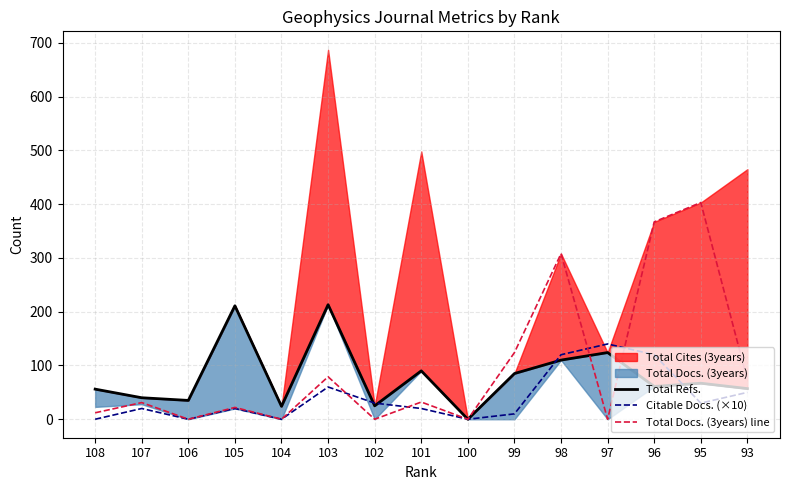

True or false: Citable Docs. (×10) has more than 0 points higher than both neighbors.

True